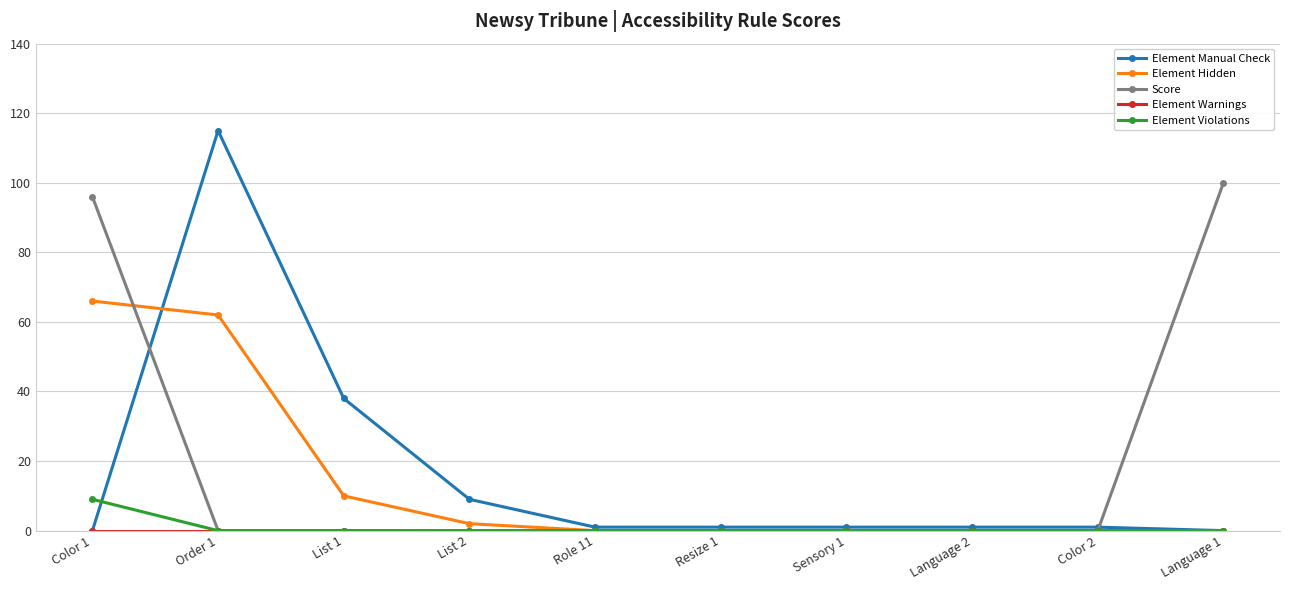

Which series has the widest spread of values?

Element Manual Check